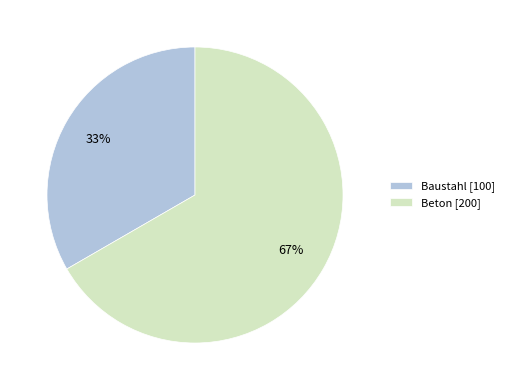

What is the ratio of the value at Beton [200] to the value at Baustahl [100]?

2.0